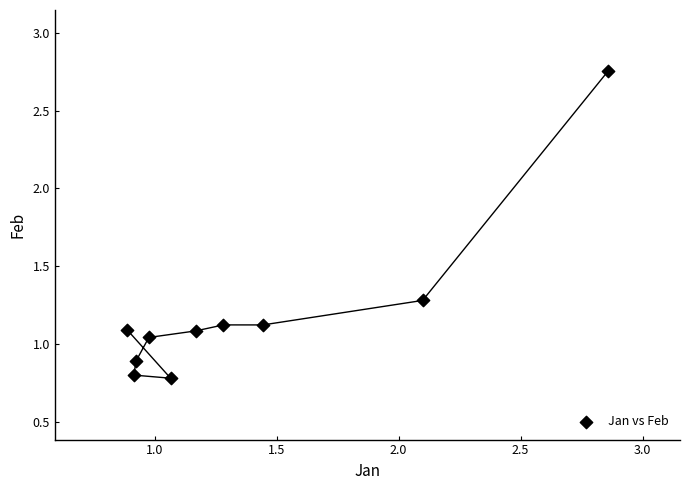

What is the range of X values (max minus min)?

2.0